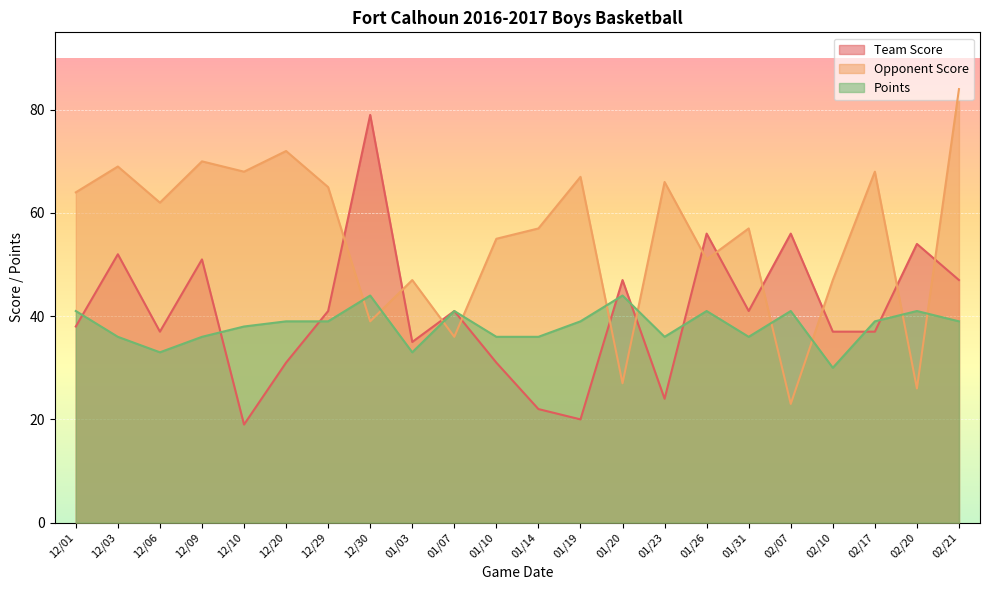

At which category does Opponent Score reach its first local peak?

12/03